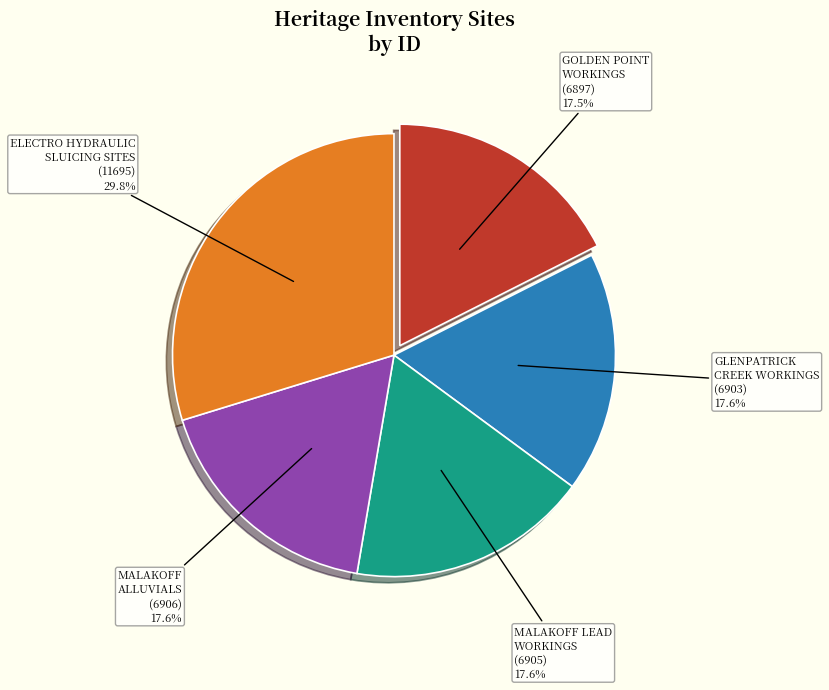

Is there any slice that represents more than half of the pie?

No